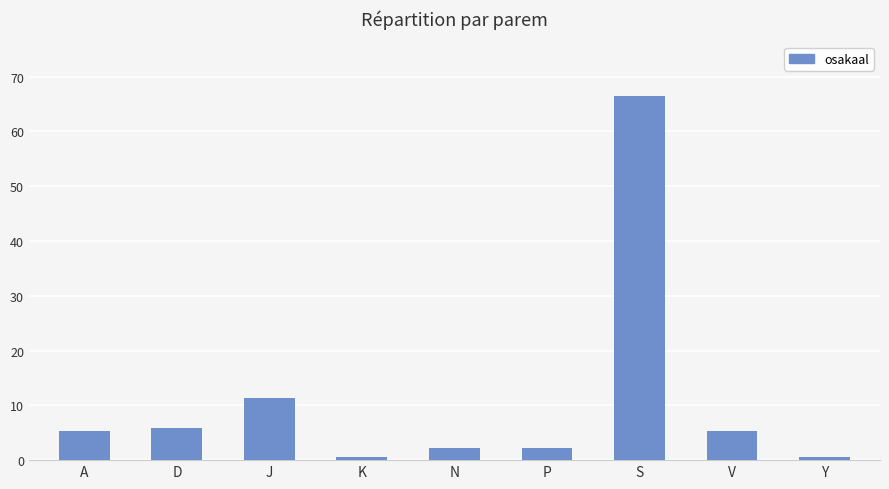

What is the smallest value displayed?

0.5